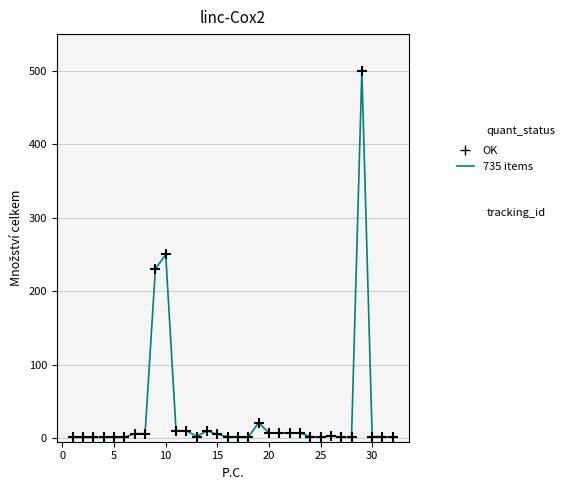

What is the range of X values (max minus min)?

31